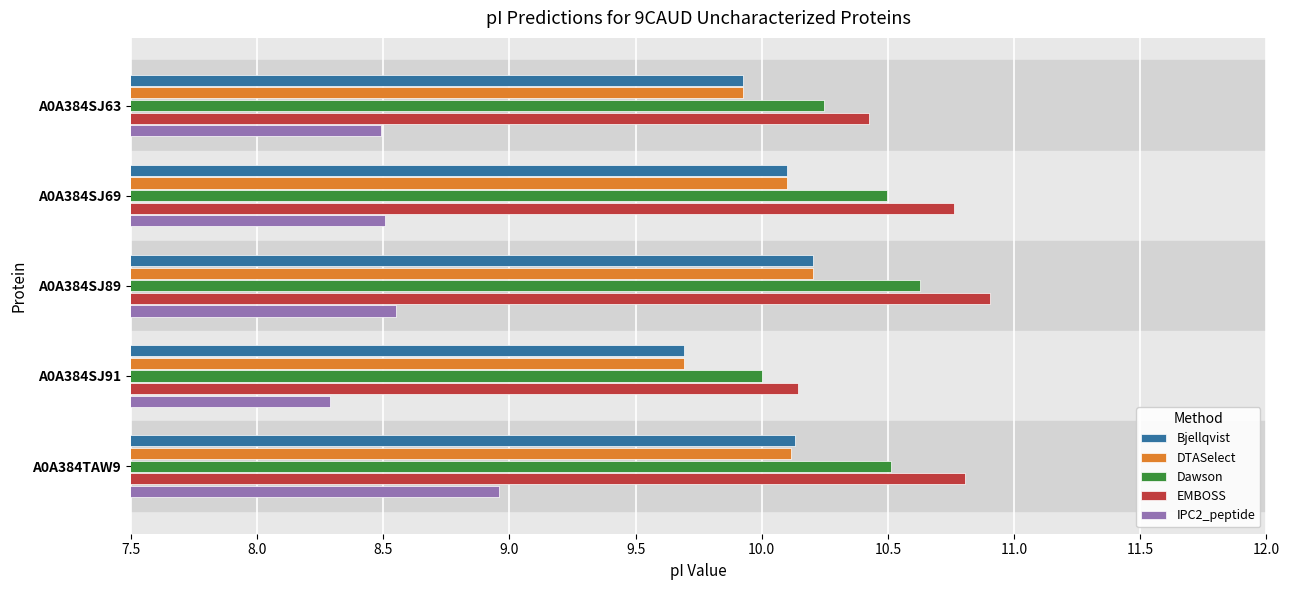

What is the difference between the maximum and minimum values in the DTASelect series?

0.5